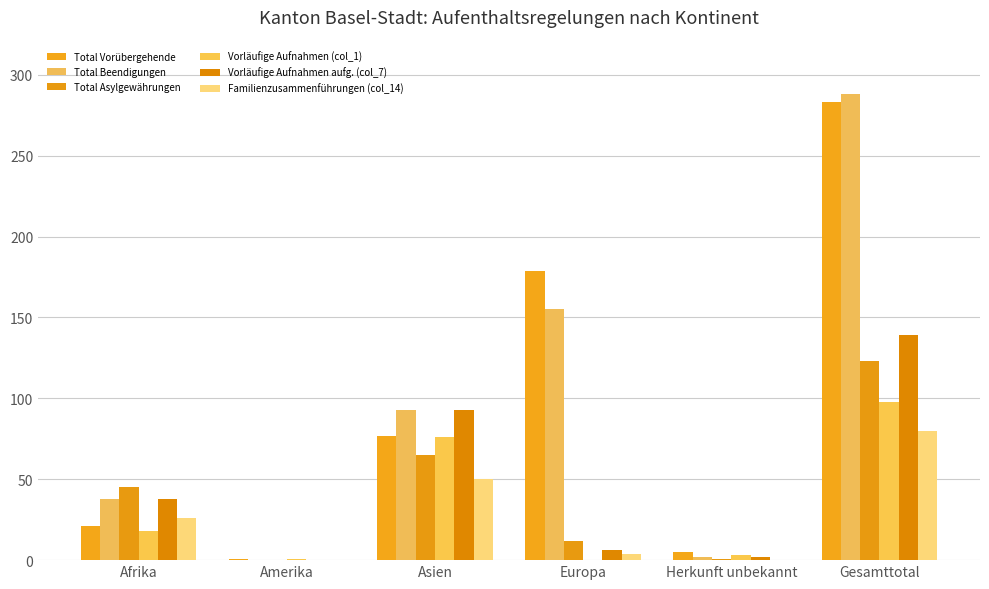

Is the value of Vorläufige Aufnahmen (col_1) at Amerika greater than the value of Total Vorübergehende at Amerika?

No